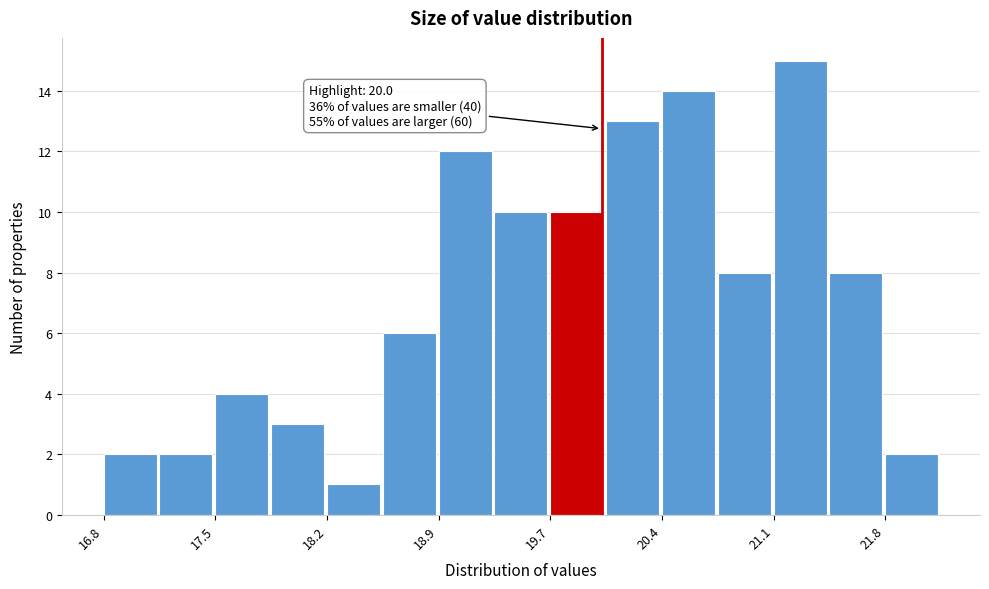

Read against the x-axis, roughly where is the centre of the tallest bar?

21.3